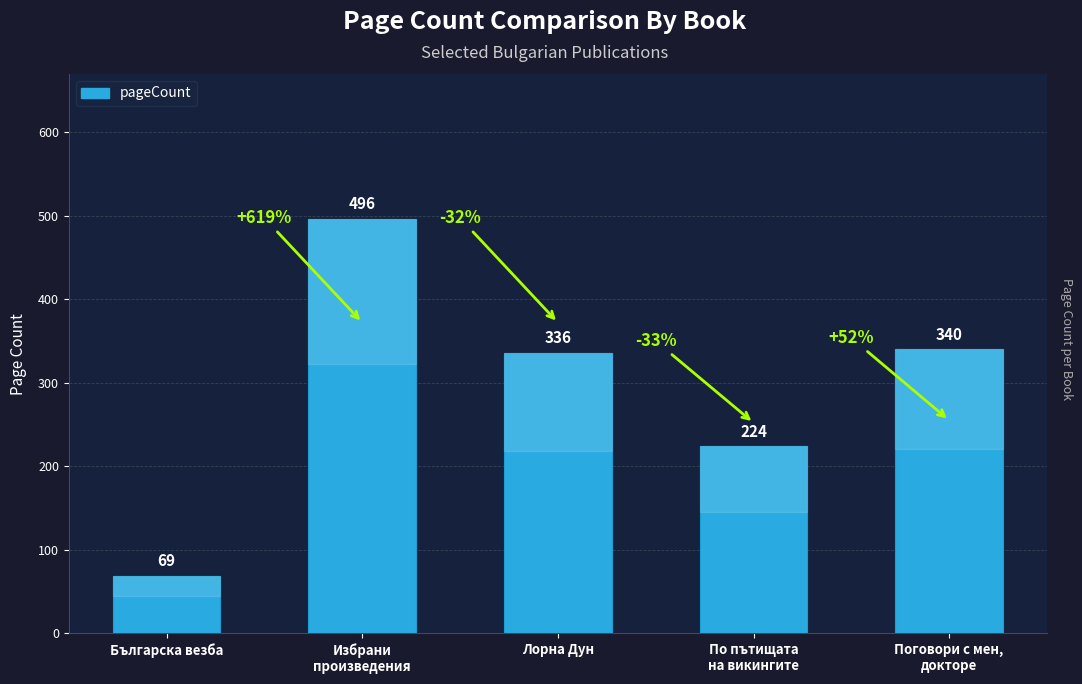

Which label corresponds to the largest value in the chart?

Избрани
произведения